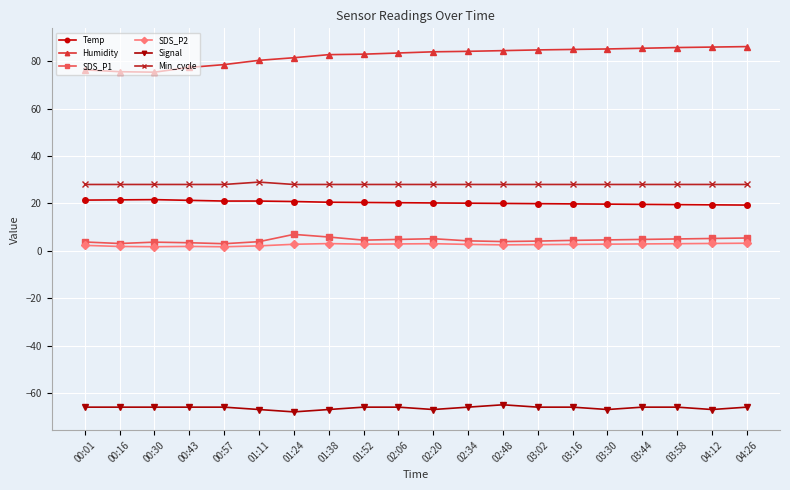

At how many categories does at least one series exceed 68?

20